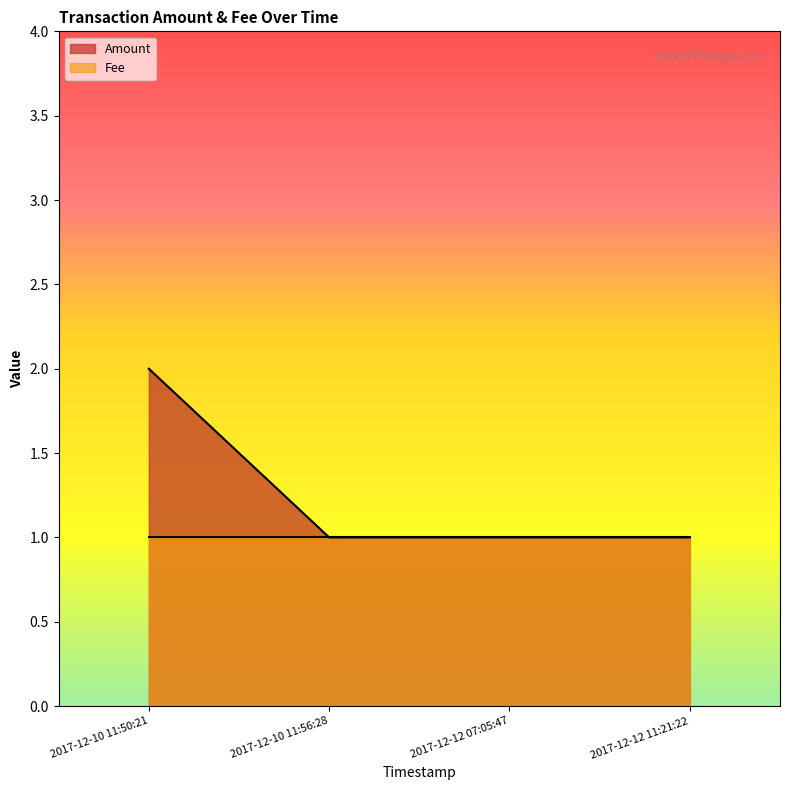

How many lines are shown in the chart?

2